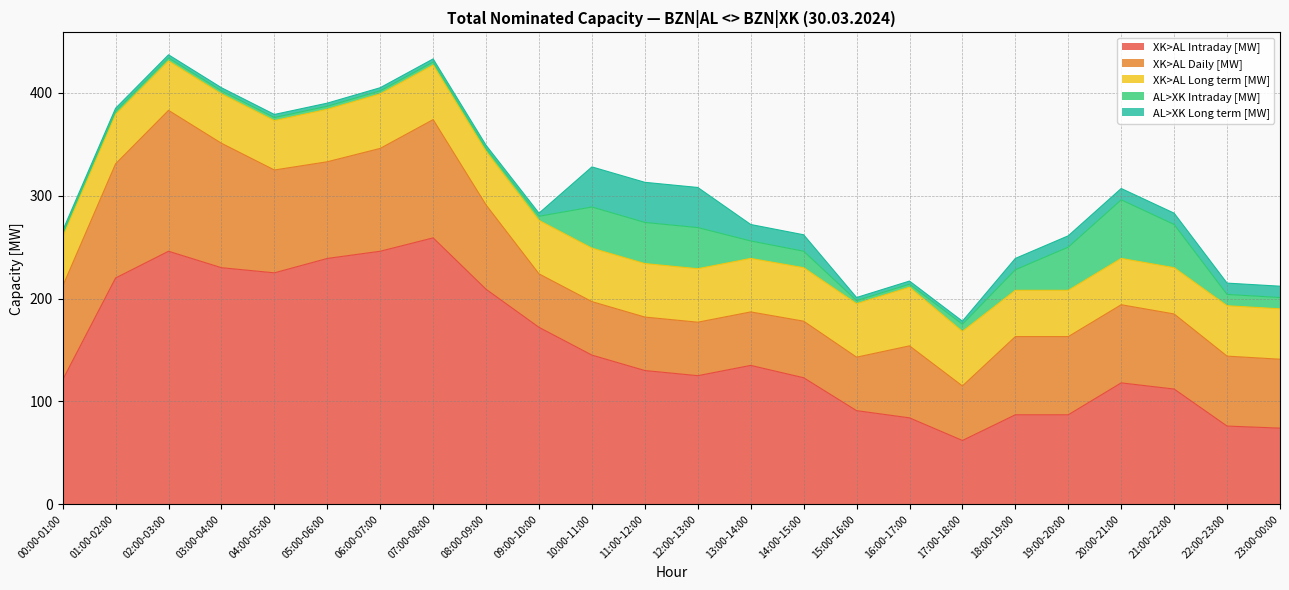

How many AL>XK Long term [MW] values are between 3 and 11?

19